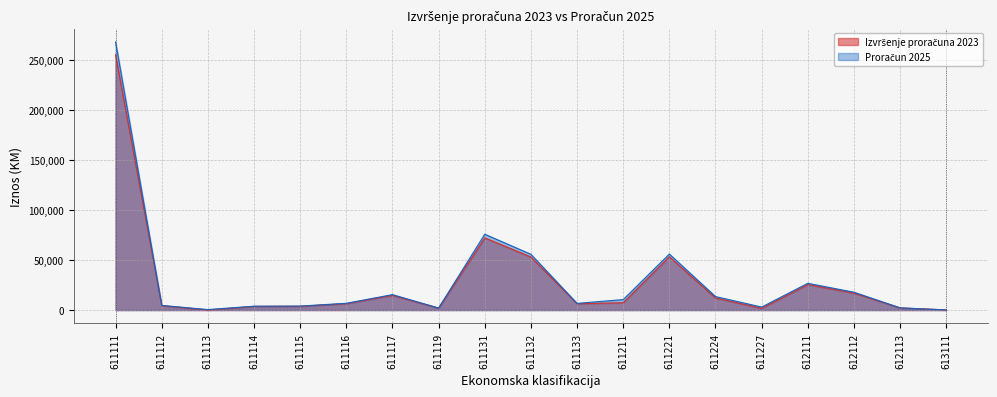

The value of Proračun 2025 at 612112 is 29460. True or false?

False